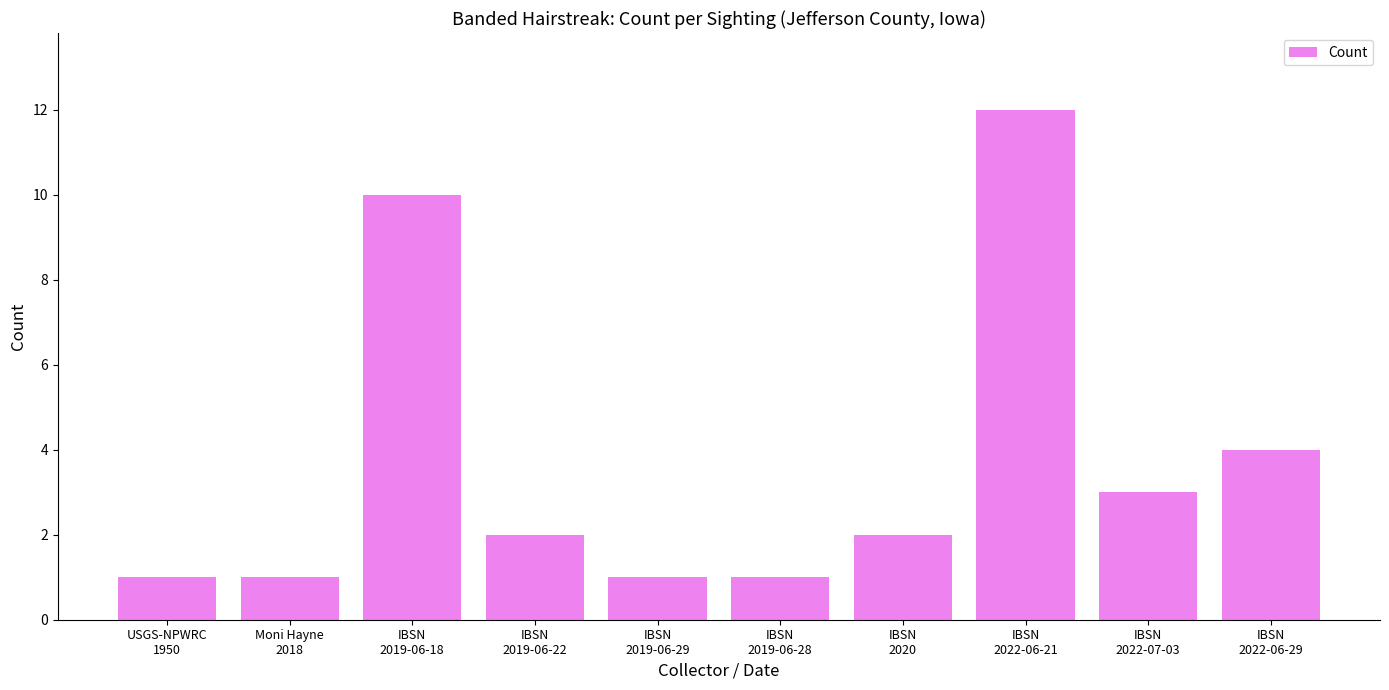

Reading left to right, transcribe all the data shown in this chart.

USGS-NPWRC
1950=1	Moni Hayne
2018=1	IBSN
2019-06-18=10	IBSN
2019-06-22=2	IBSN
2019-06-29=1	IBSN
2019-06-28=1	IBSN
2020=2	IBSN
2022-06-21=12	IBSN
2022-07-03=3	IBSN
2022-06-29=4